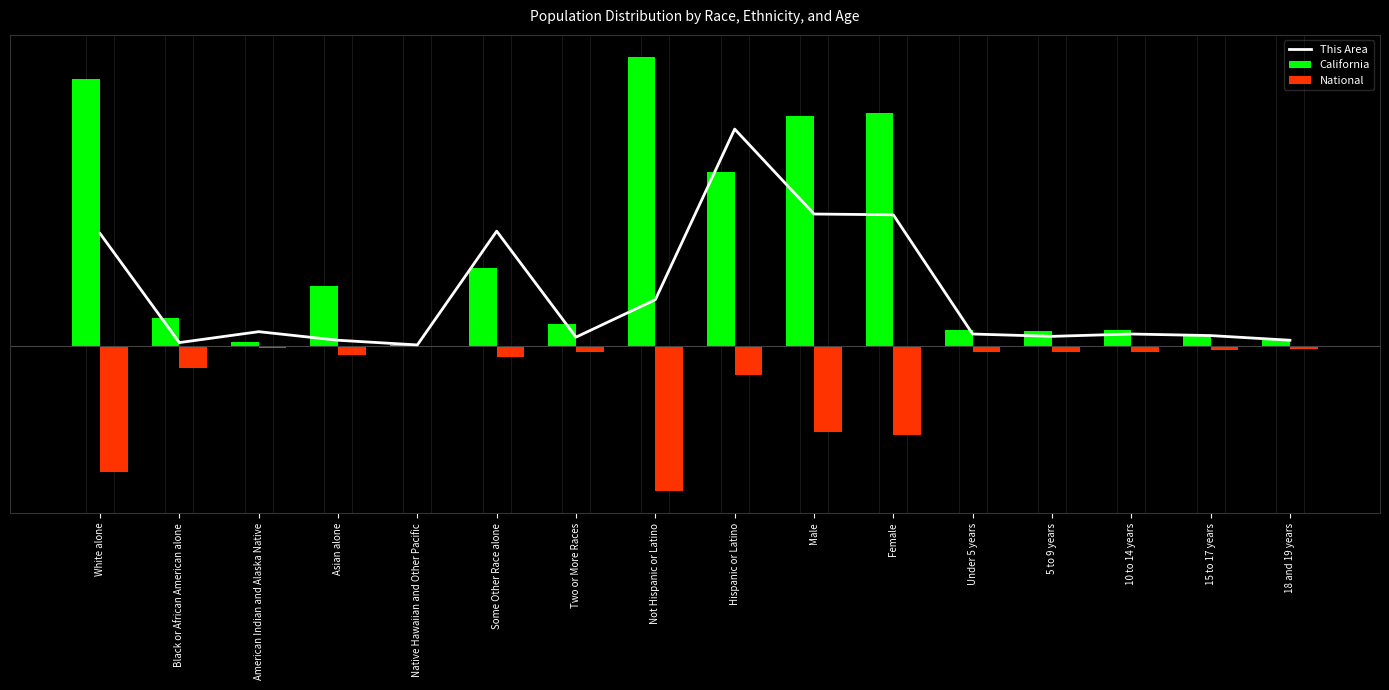

How many series are shown in this chart?

3